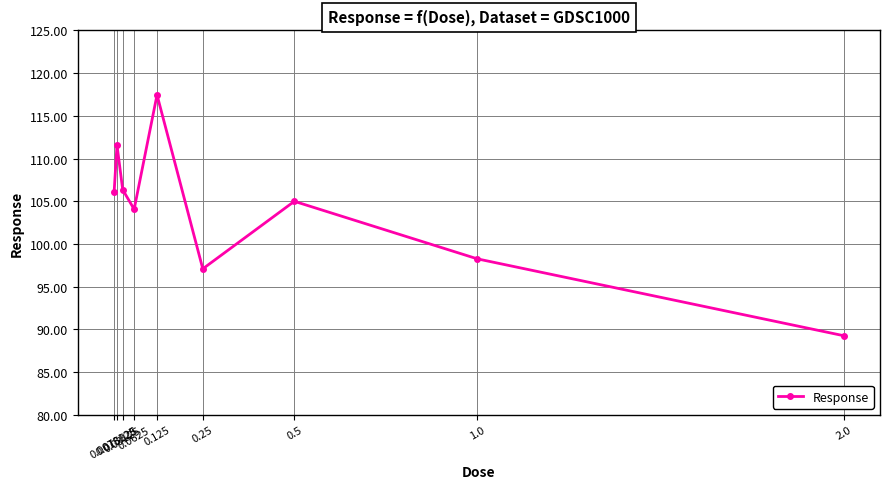

Is it true that the value at 0.25 is 97.1?

True